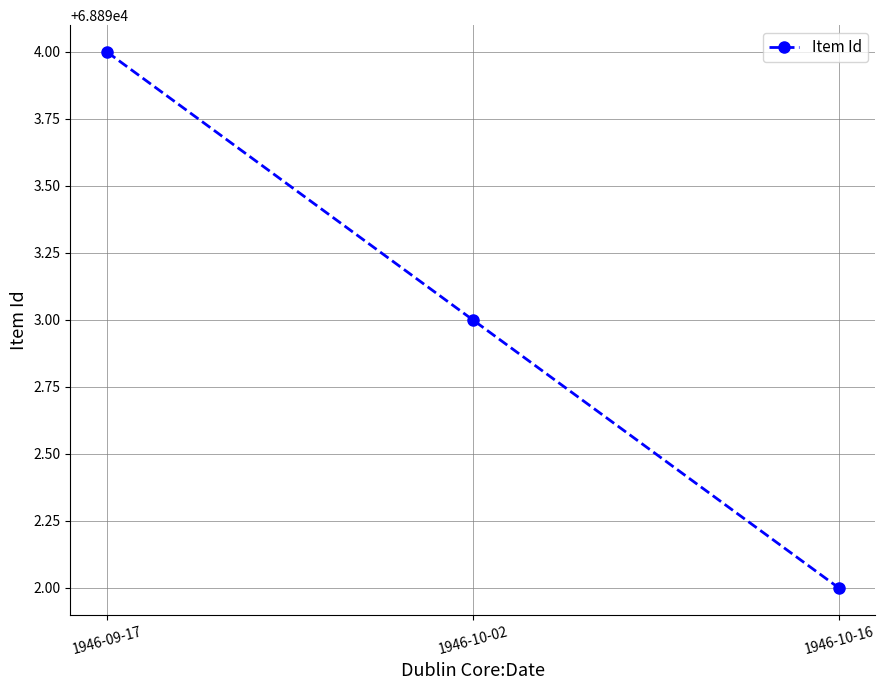

What is the greatest value displayed?

68894